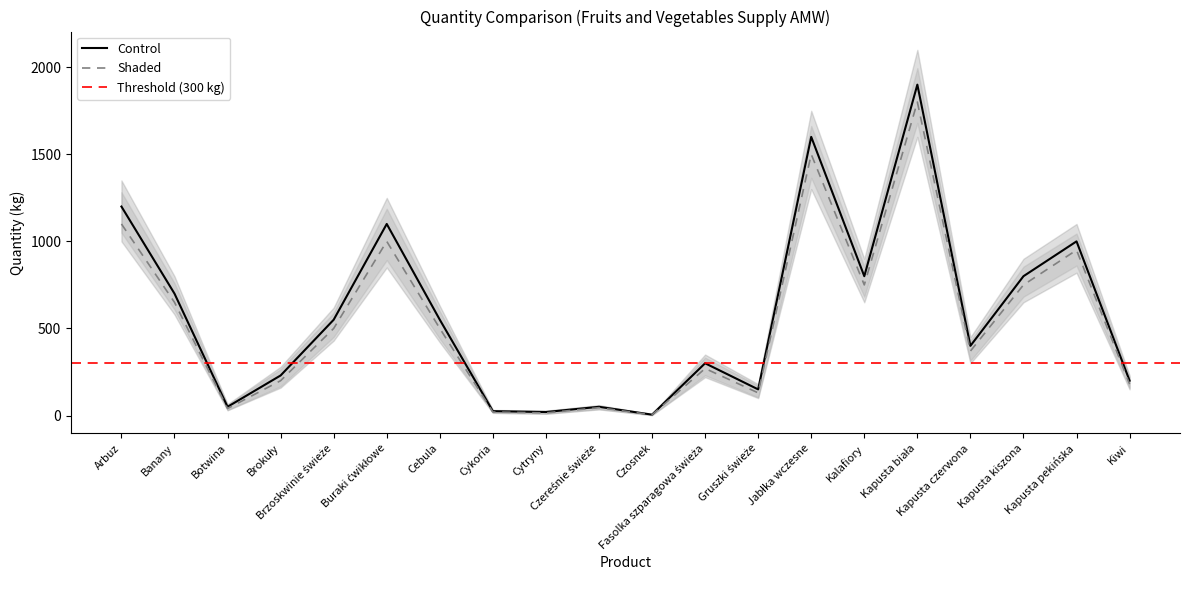

Reading left to right, list all the values displayed in this chart.

Control: 1200	700	50	230	550	1100	550	25	20	50	5	300	150	1600	800	1900	400	800	1000	200
Shaded: 1100	650	40	200	500	1000	500	20	15	45	4	270	130	1500	750	1800	370	750	950	180